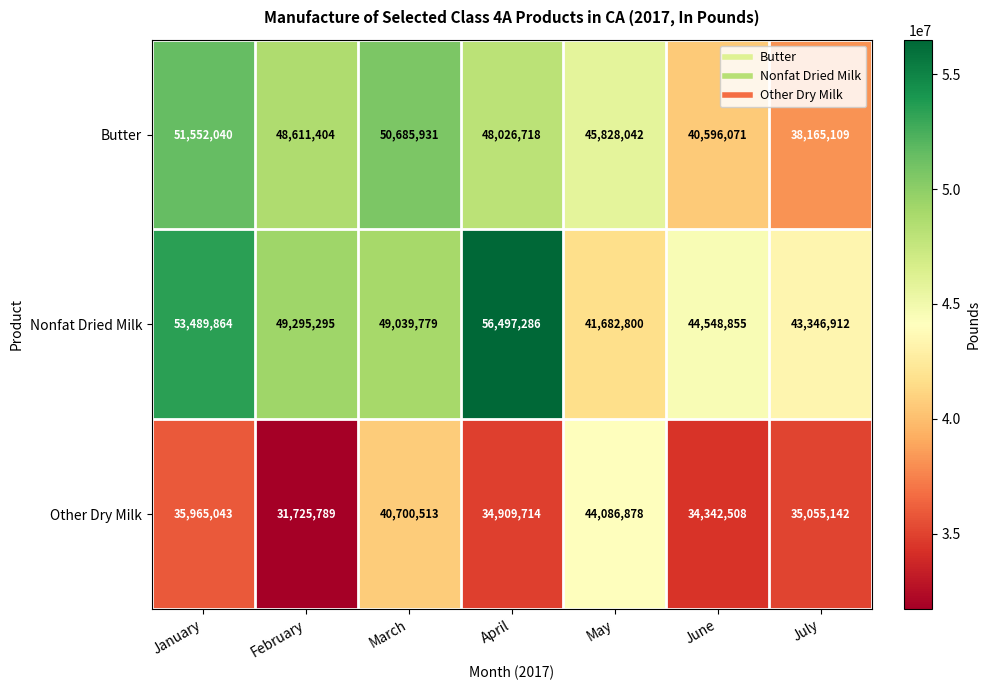

What is the difference between the second highest and second lowest values in the Nonfat Dried Milk series?

10142952